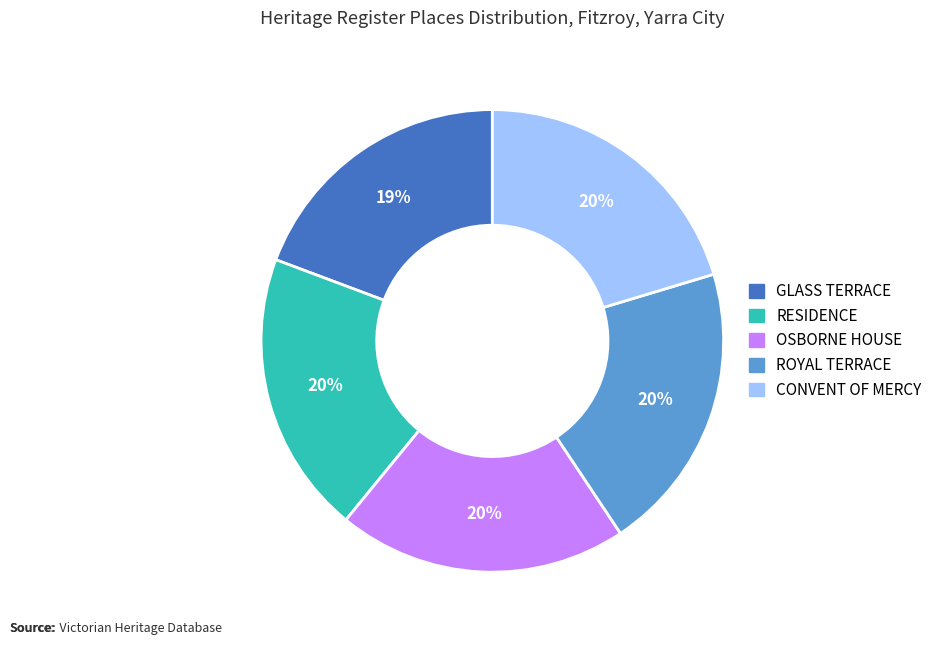

True or false: RESIDENCE accounts for 13% of the total.

False